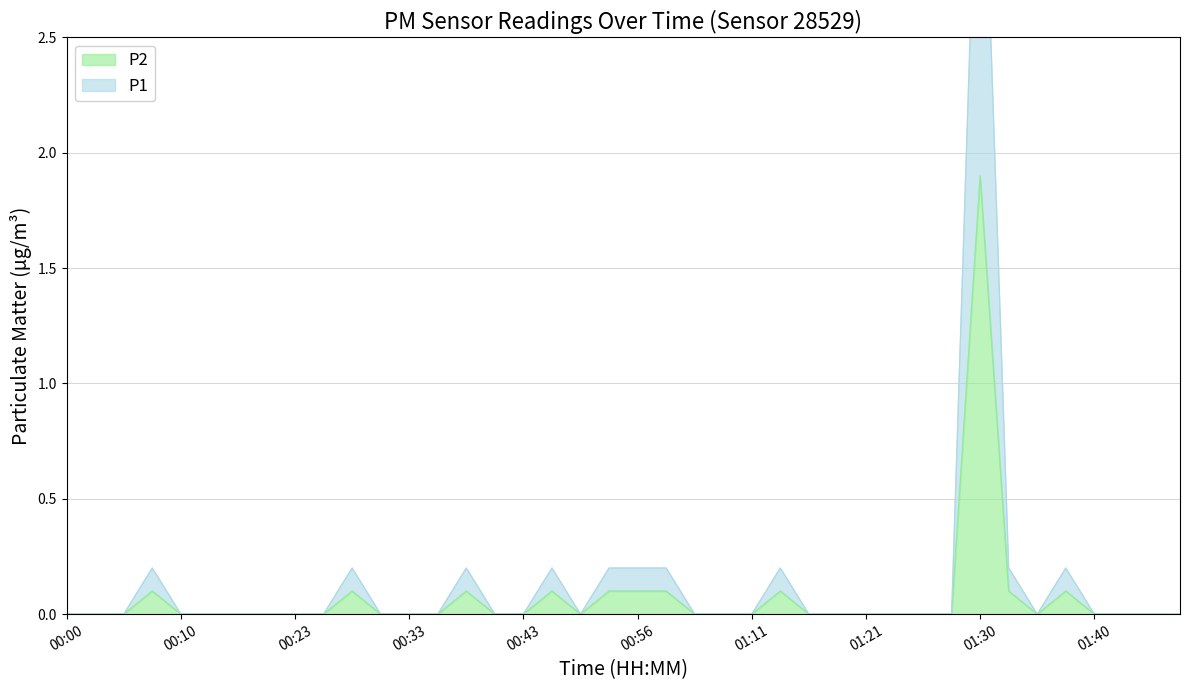

At which category does the chart reach its minimum across all series?

00:00